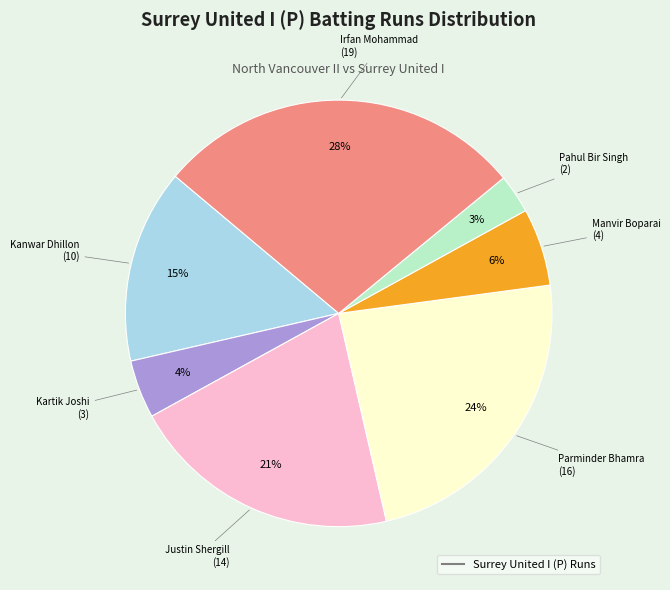

Is there a majority slice in this chart?

No